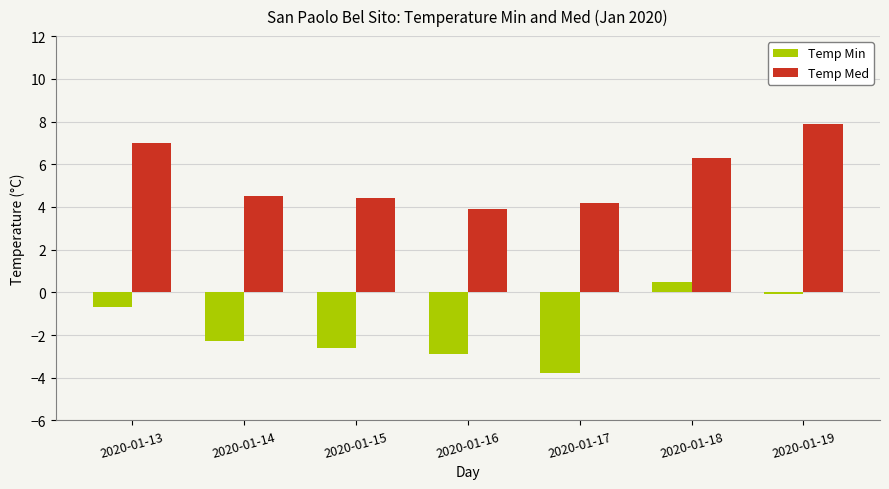

What is the highest value of the Temp Min series?

0.5